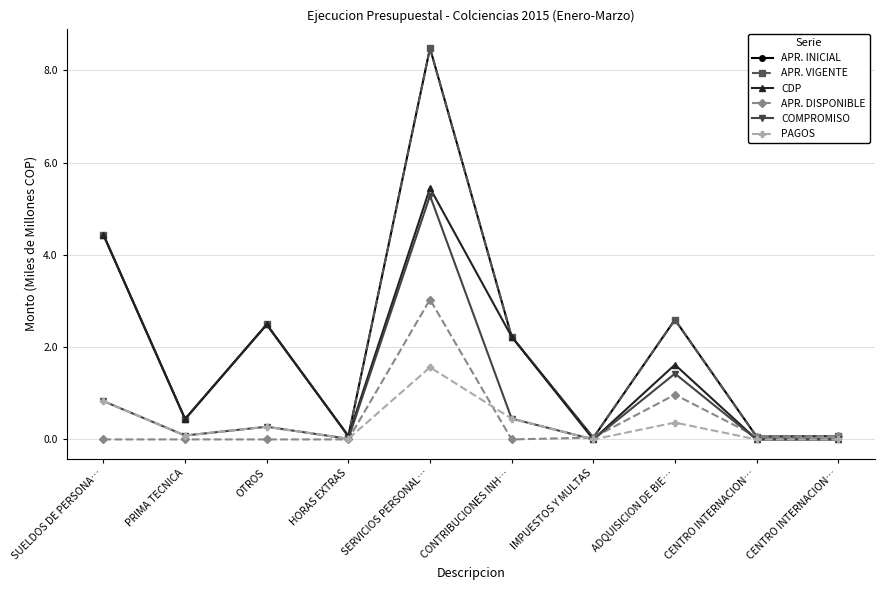

At which label does APR. DISPONIBLE reach its peak?

SERVICIOS PERSONAL…